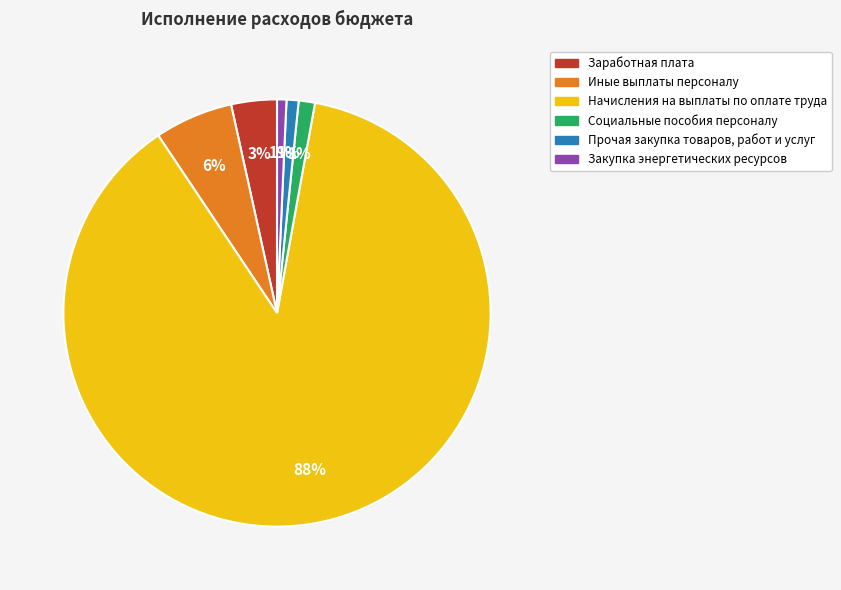

Is it true that Социальные пособия персоналу is 1% of the pie?

True